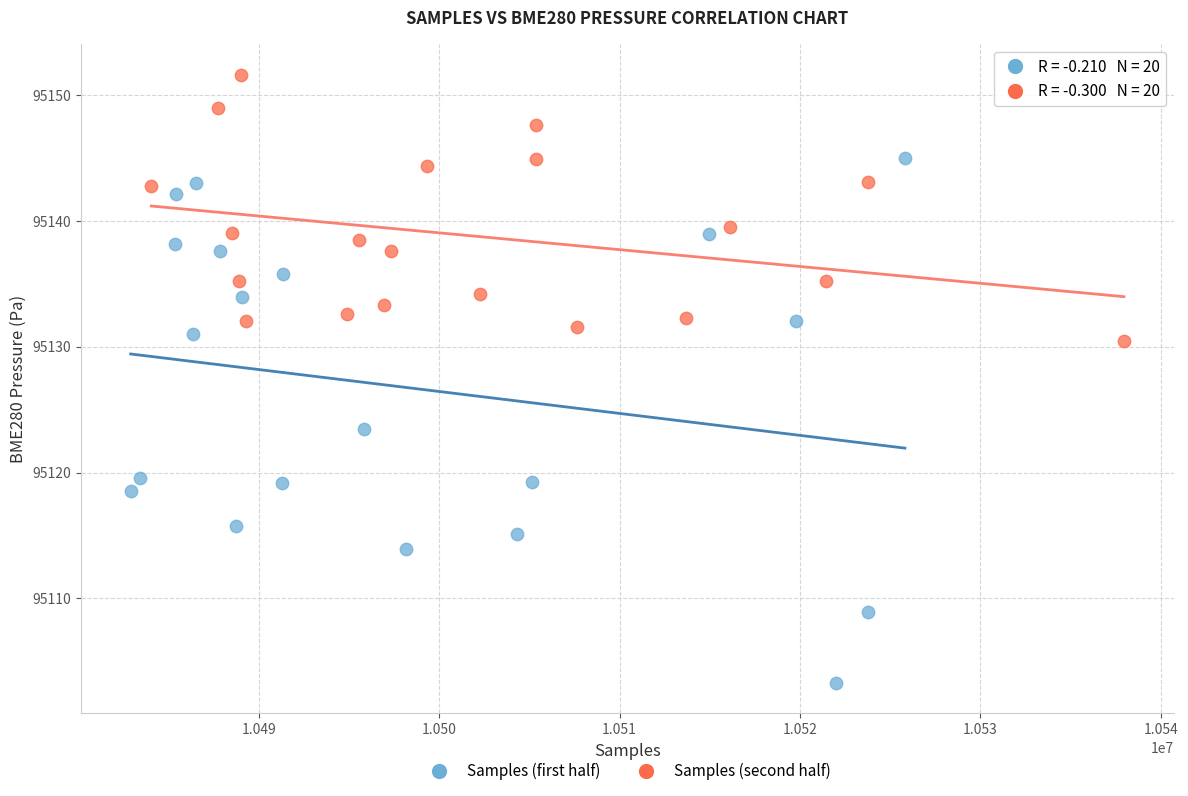

Which series has the largest Y range (max minus min)?

Samples (first half)